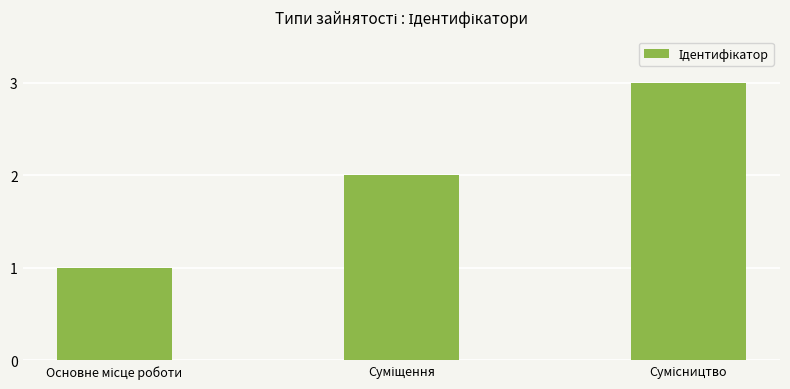

What is the maximum value shown in the chart?

3